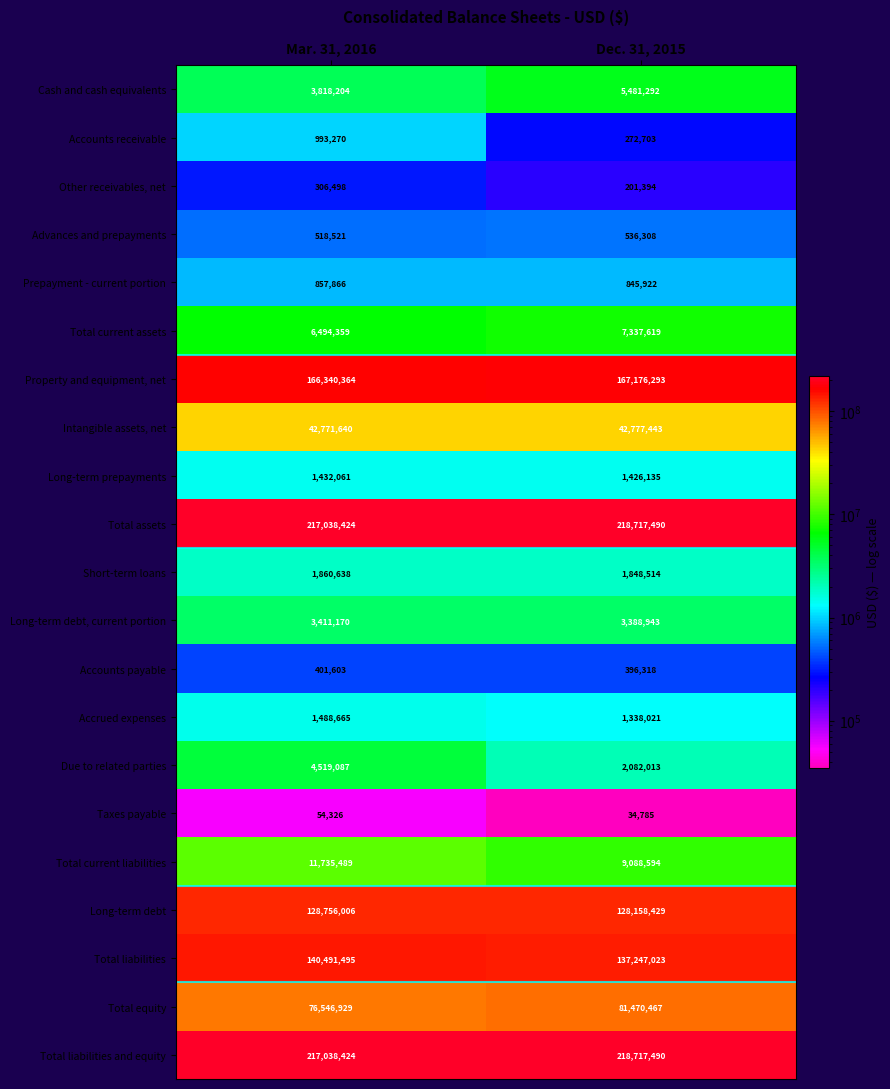

Rank the categories by Accounts payable value from lowest to highest.

Dec. 31, 2015, Mar. 31, 2016